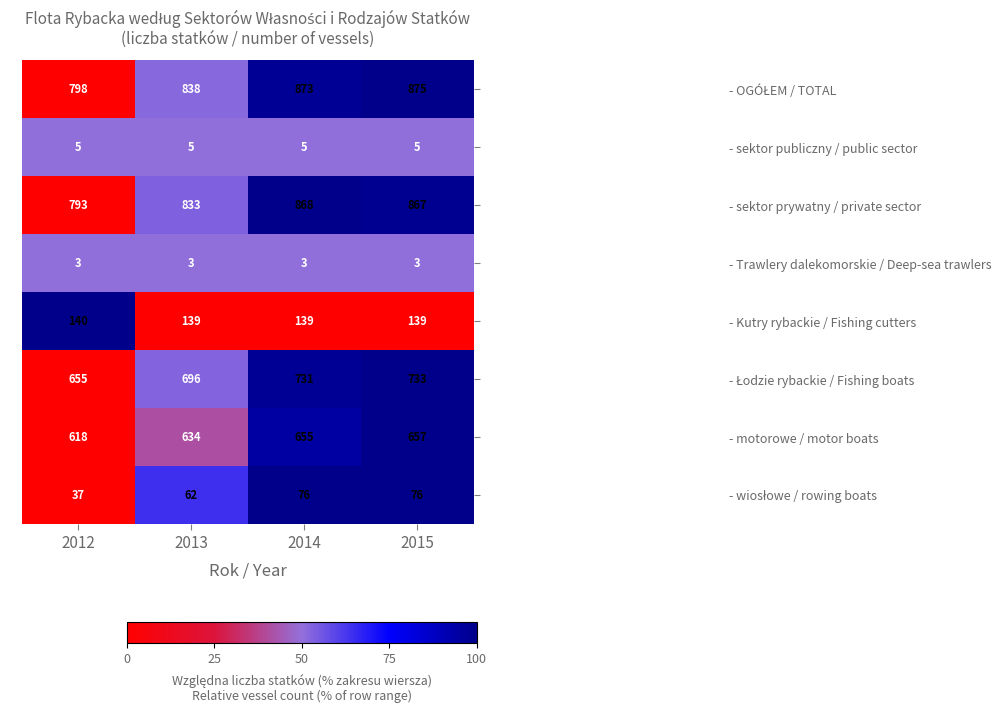

The value of - Kutry rybackie / Fishing cutters at 2012 is 140. True or false?

True